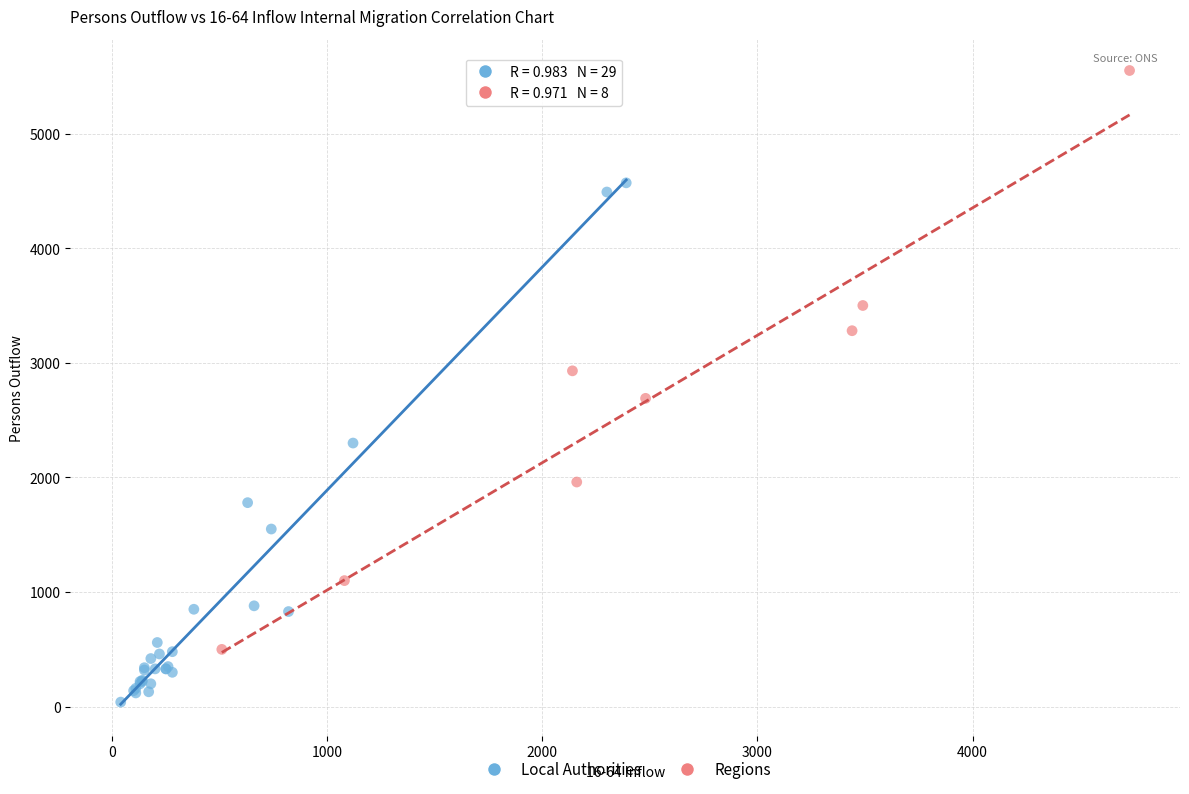

What are all the series names shown in the legend?

Local Authorities, Regions